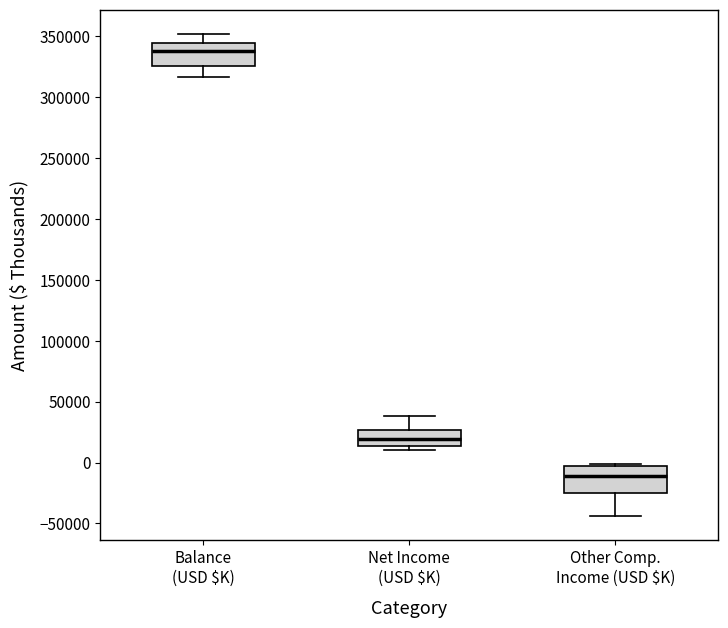

Which box's median line is the lowest?

Other Comp. Income (USD $K)